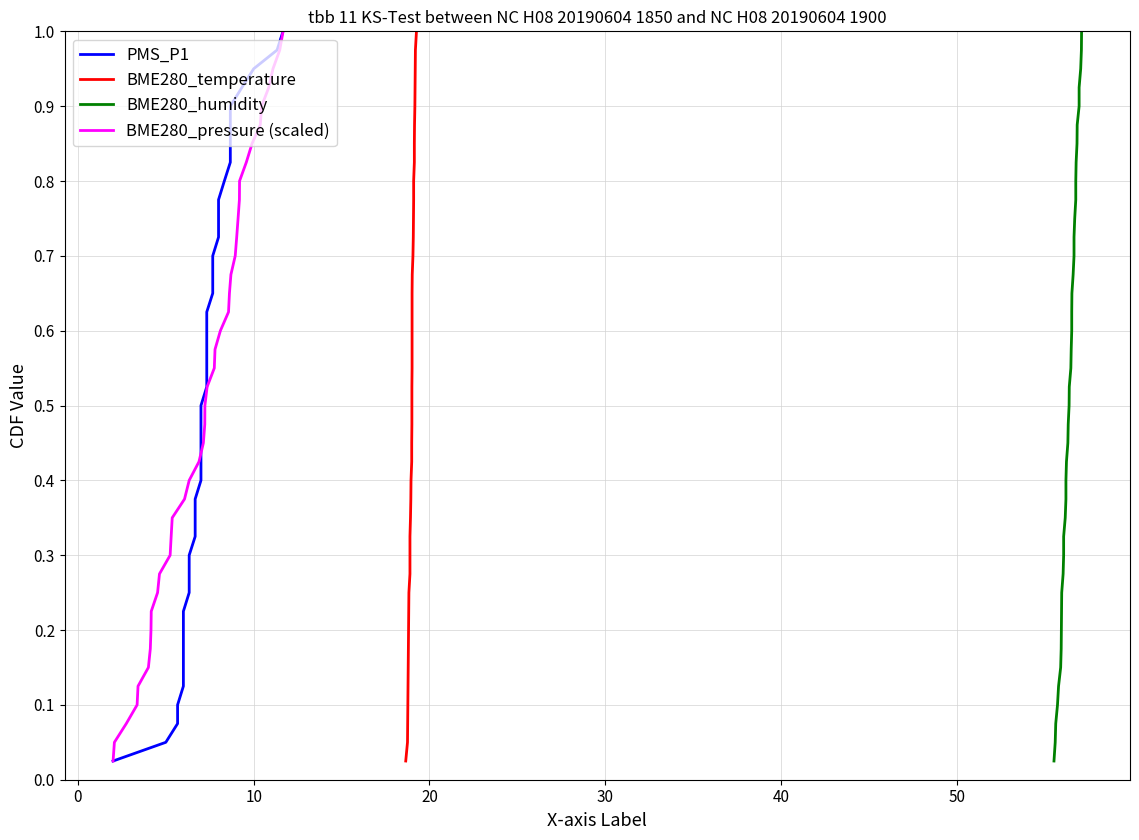

What are all the series names shown in the legend?

PMS_P1, BME280_temperature, BME280_humidity, BME280_pressure (scaled)